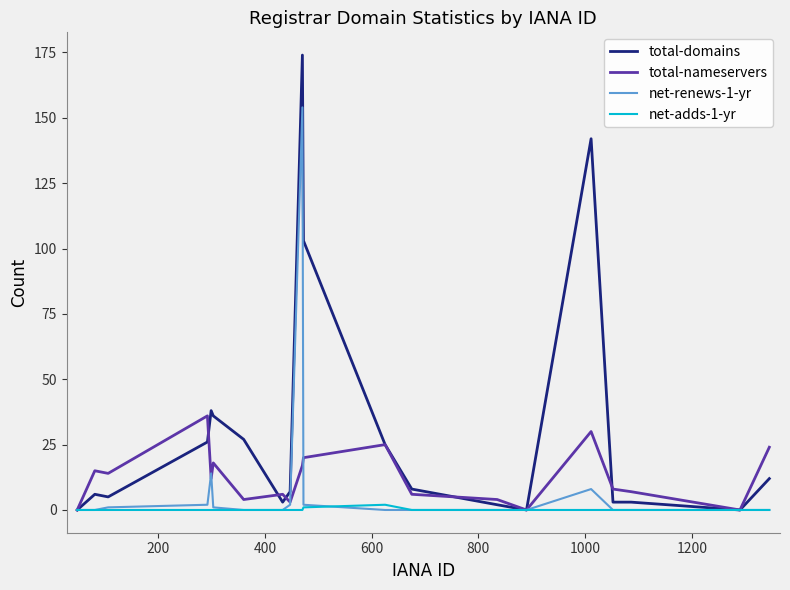

Which series has the widest spread of values?

total-domains